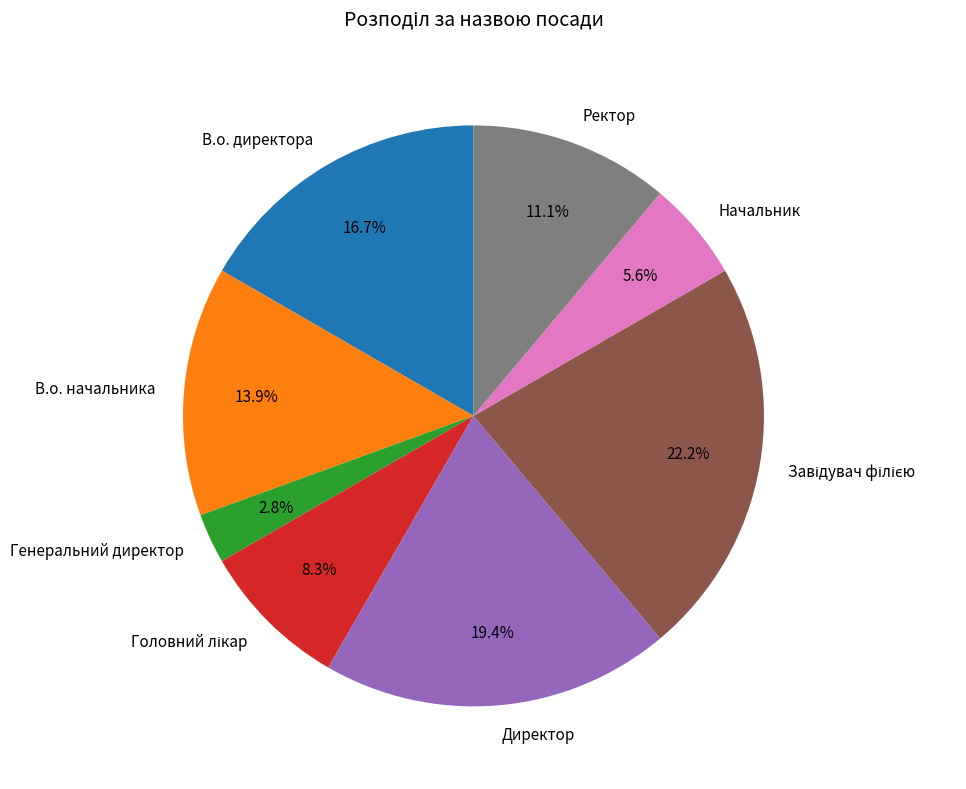

Between В.о. директора and Ректор, which is larger?

В.о. директора